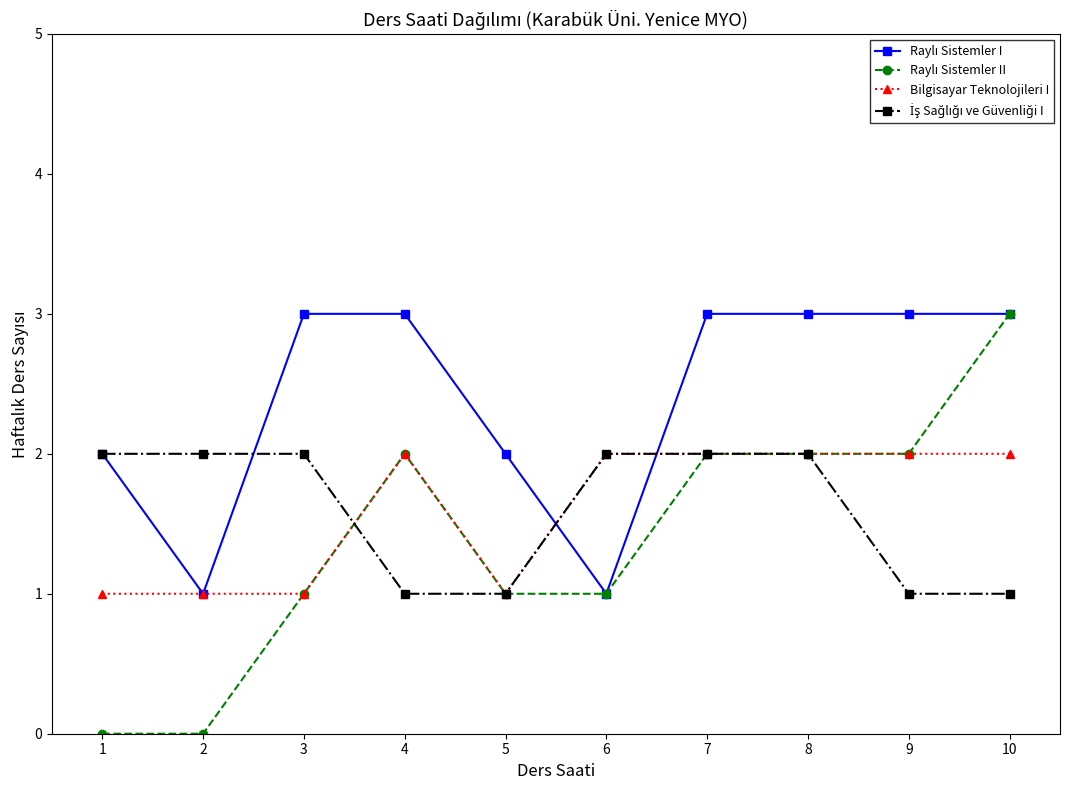

Is it true that Bilgisayar Teknolojileri I equals 1 at 2?

True